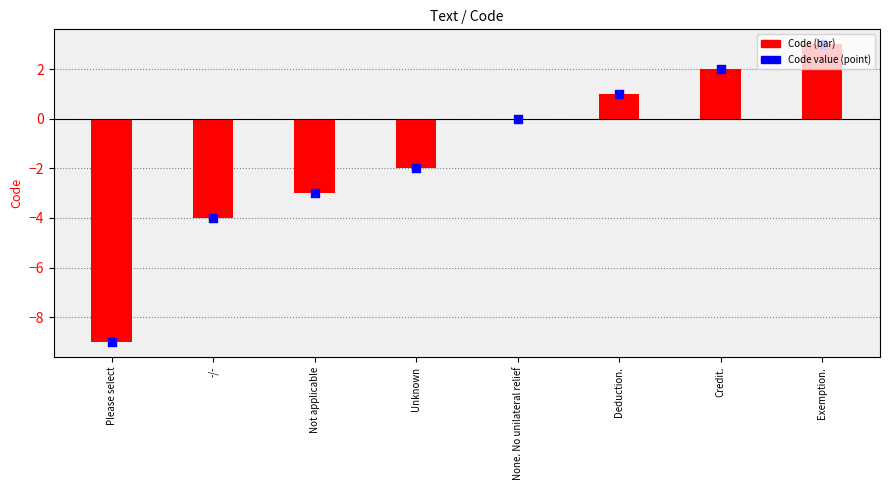

What is the change in value from -/- to None. No unilateral relief?

+4